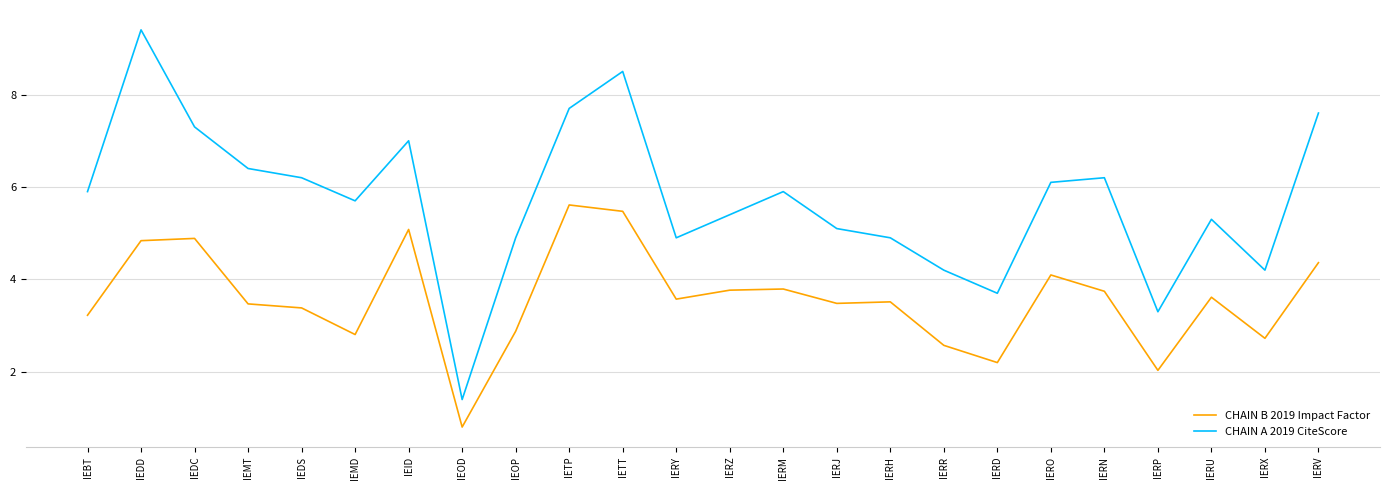

What is the total value across all series at IEDD?

14.2